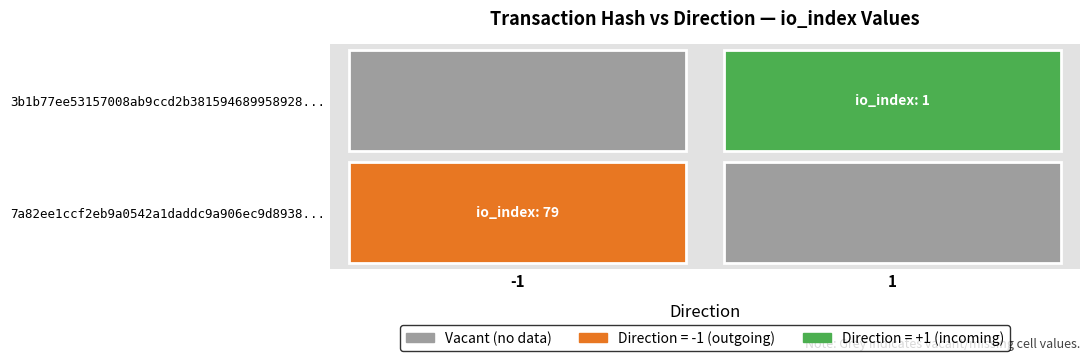

Rank the series at io_index from lowest to highest value.

3b1b77ee53157008ab9ccd2b381594689958928, 7a82ee1ccf2eb9a0542a1daddc9a906ec9d8938